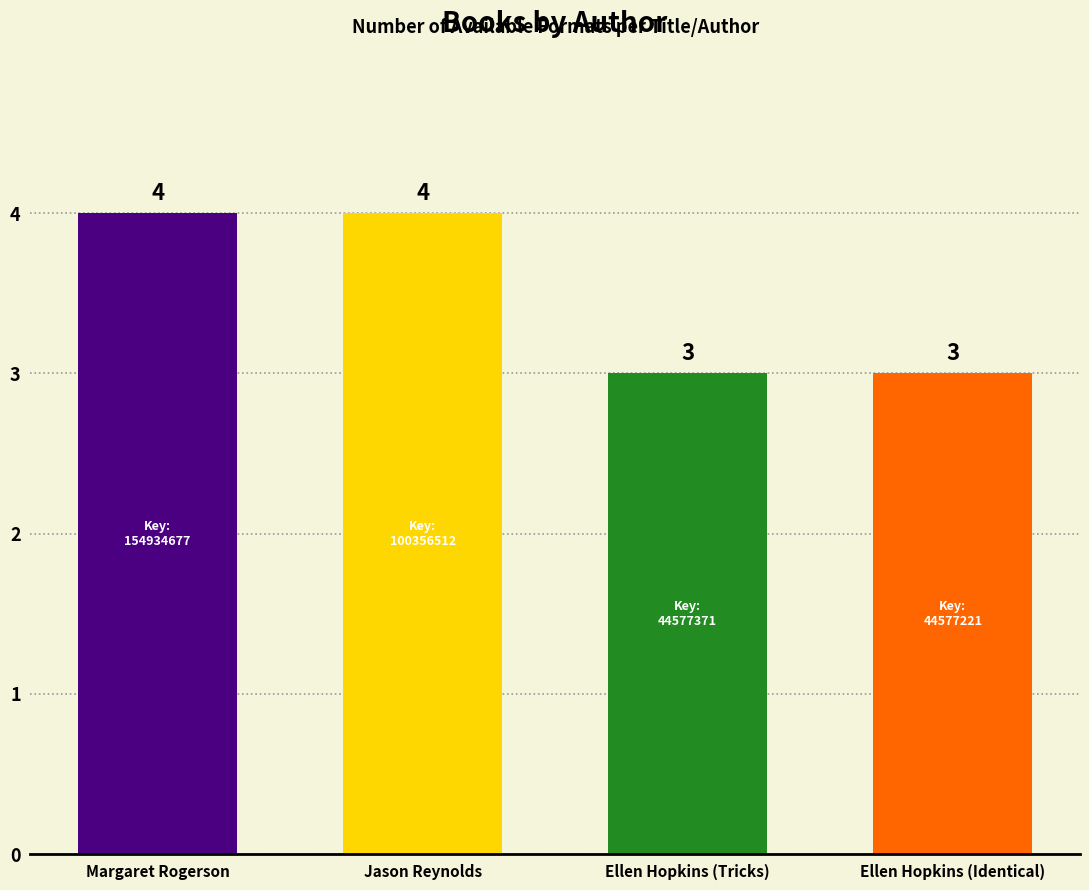

Rank the categories by value from lowest to highest.

Ellen Hopkins (Tricks), Ellen Hopkins (Identical), Margaret Rogerson, Jason Reynolds